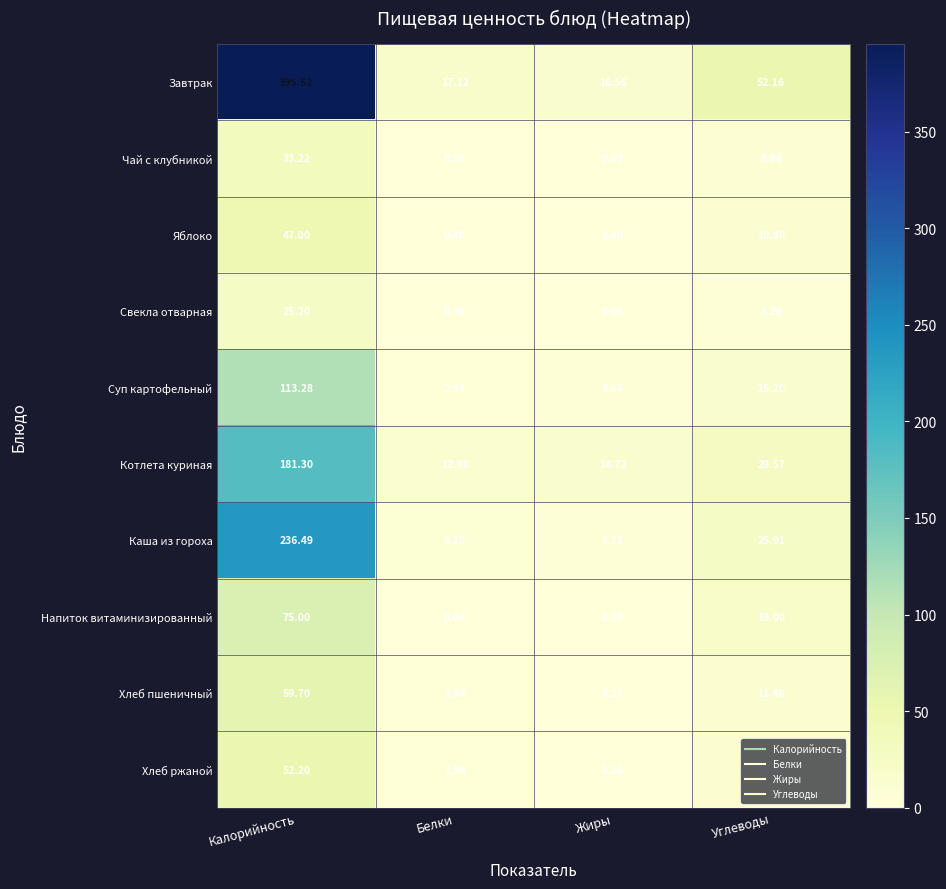

Which label corresponds to the largest value in the chart?

Калорийность